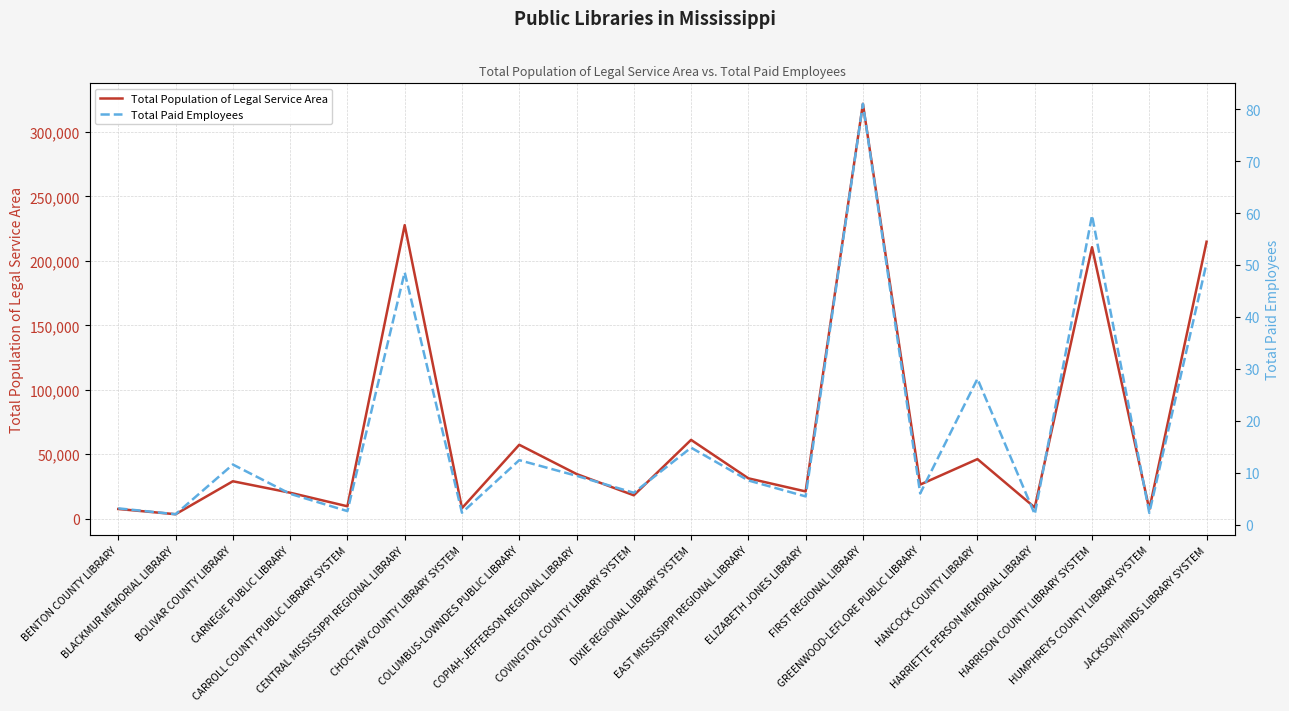

Which series has the largest total across all categories?

Total Population of Legal Service Area